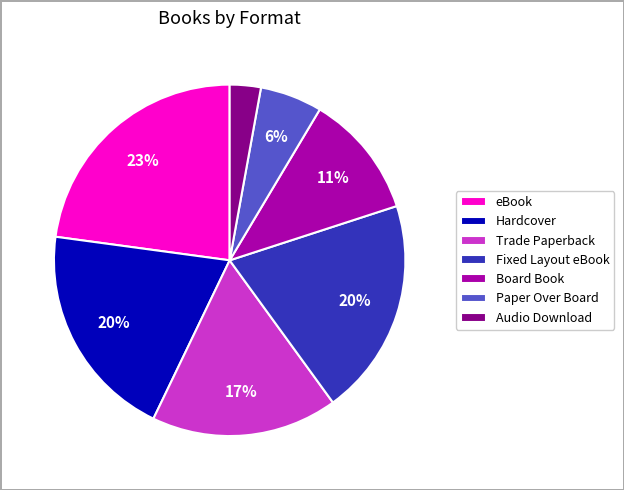

To the nearest percent, what is the average slice percentage?

14%